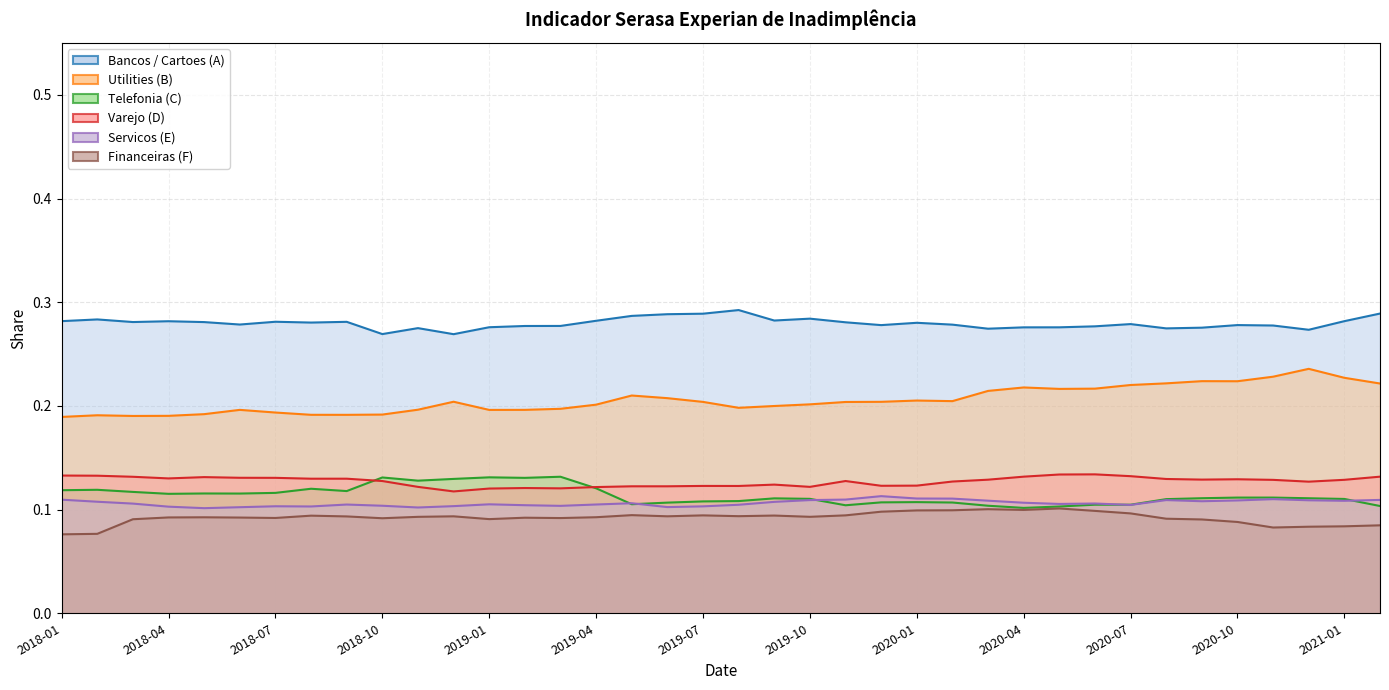

Count the number of categories in the chart.

38